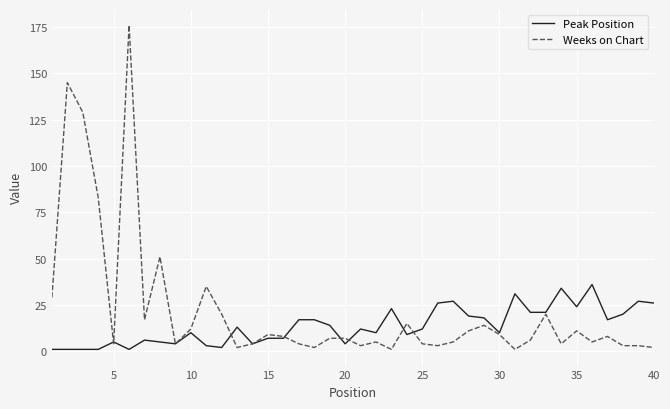

What is the difference between the maximum and minimum values in the Weeks on Chart series?

175